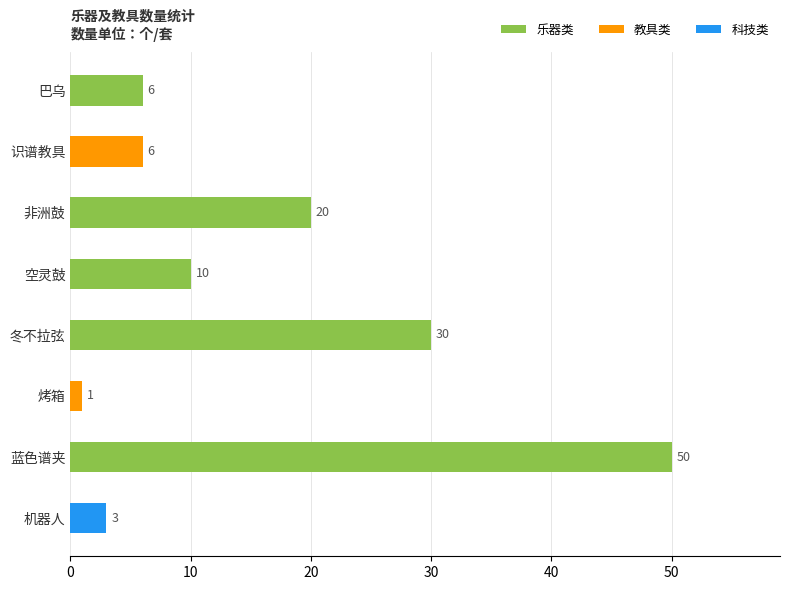

Reading top to bottom, list all the values displayed in this chart.

6	6	20	10	30	1	50	3